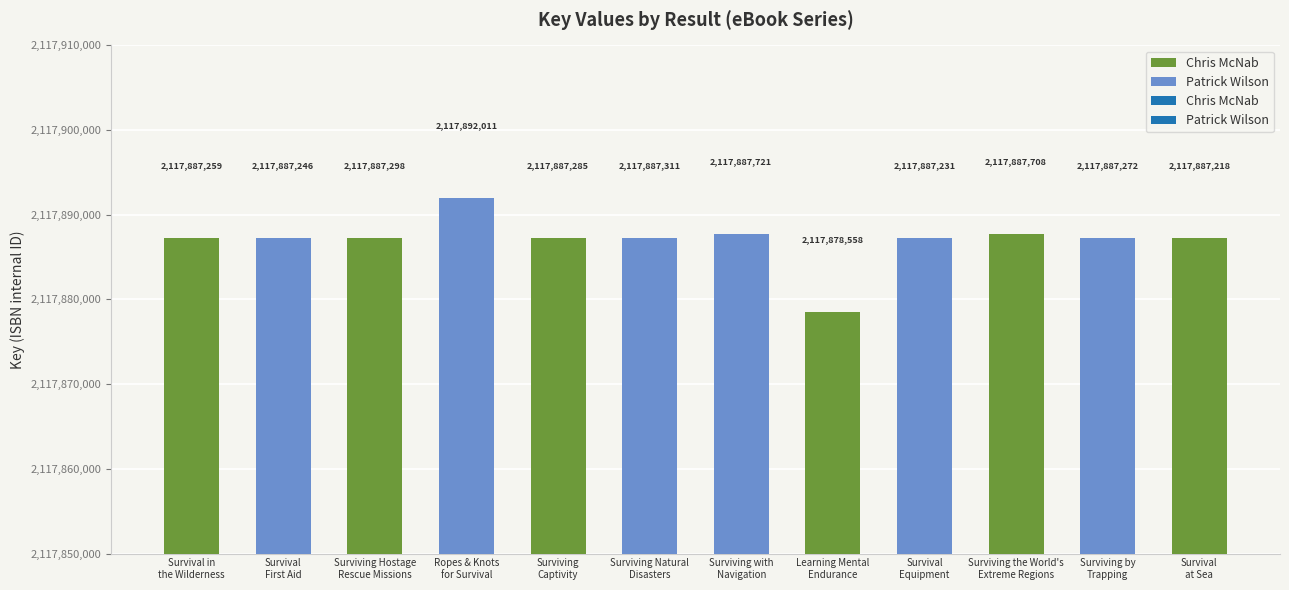

Reading left to right, extract all data points from this chart.

Chris McNab: 0=2117887259	1=2117887298	2=2117887285	3=2117878558	4=2117887708	5=2117887218
Patrick Wilson: 0=2117887246	1=2117892011	2=2117887311	3=2117887721	4=2117887231	5=2117887272